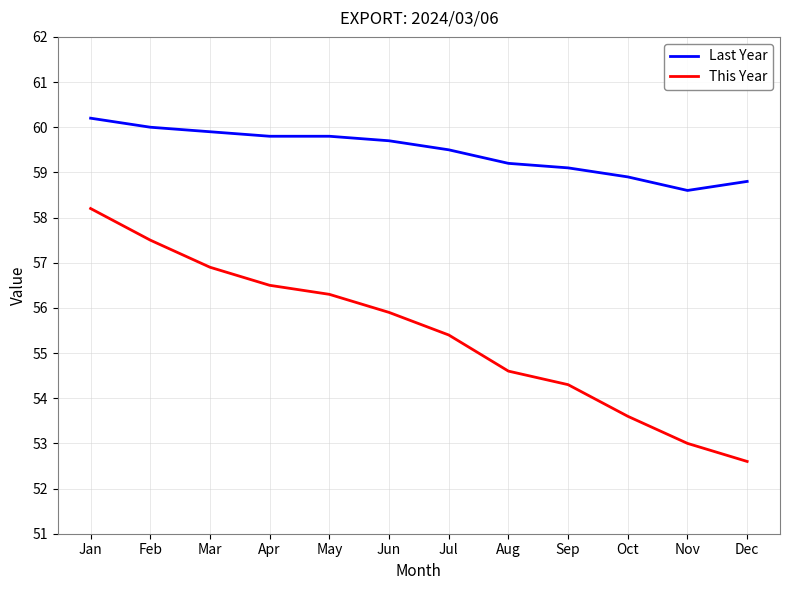

What is the difference between the second highest and second lowest values in the Last Year series?

1.2